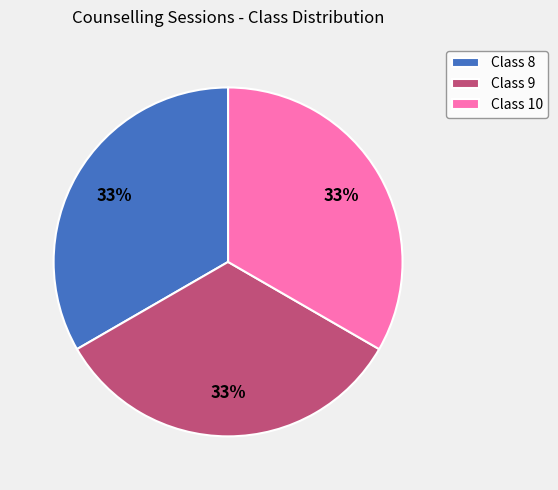

Approximately how many times larger is the value at Class 9 compared to Class 8?

1.0